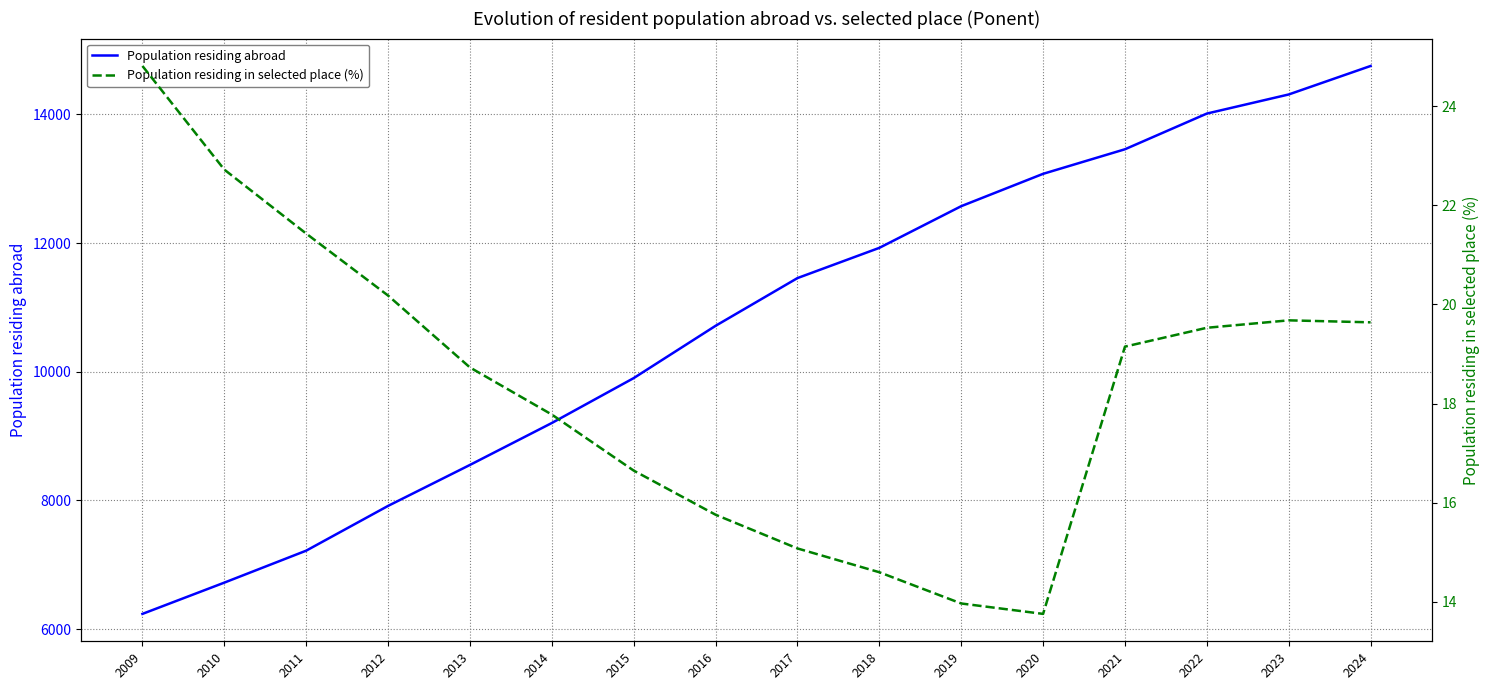

What is the average value of the Population residing in selected place (%) series?

18.3